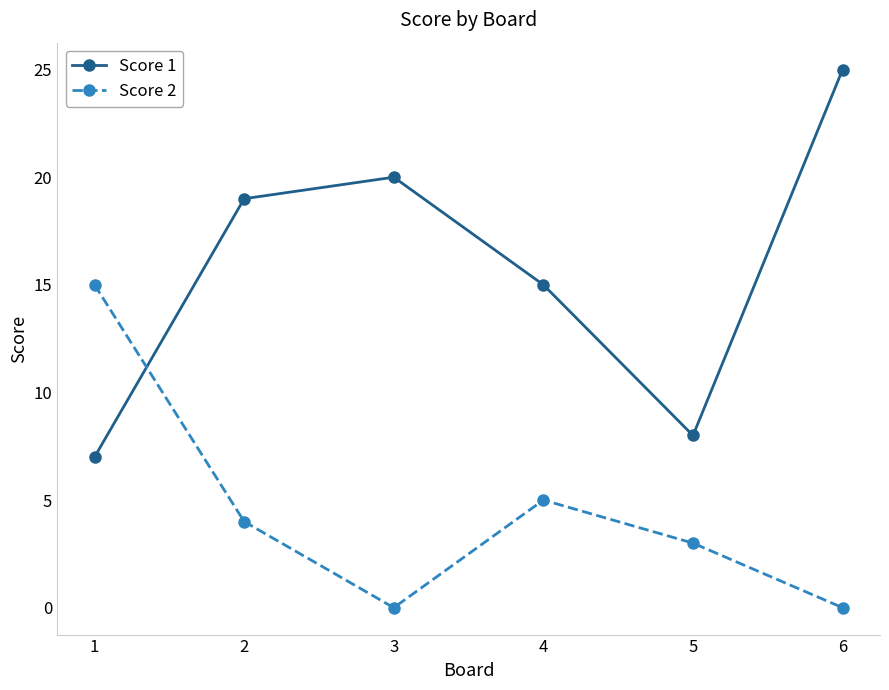

What is the difference between the second highest and minimum values in the Score 2 series?

5